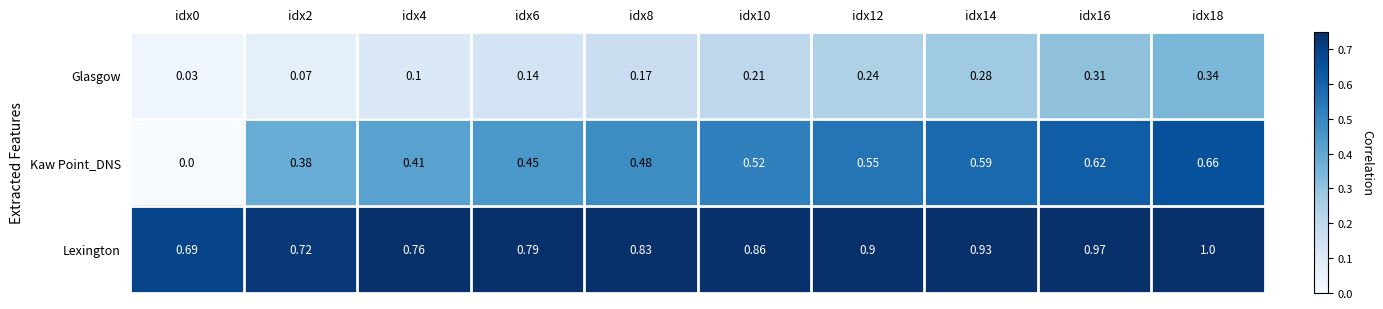

How many categories are shown in the chart?

10